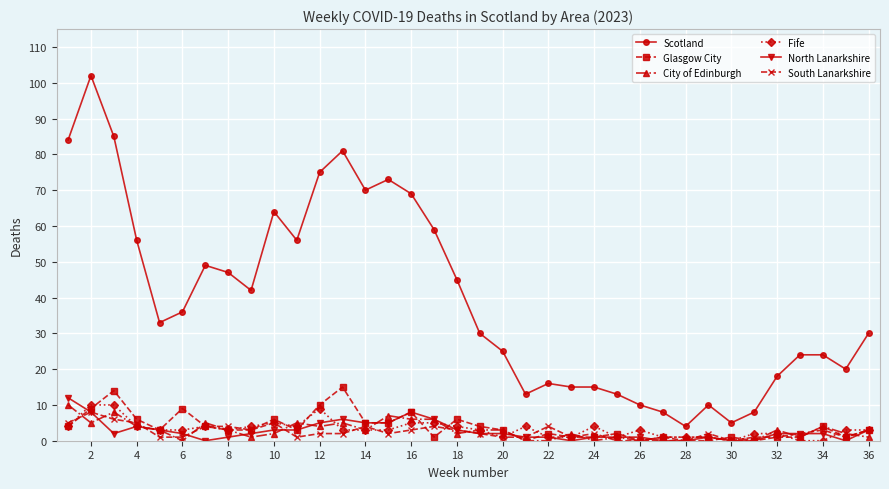

True or false: South Lanarkshire has more than 0 interior local peaks.

True